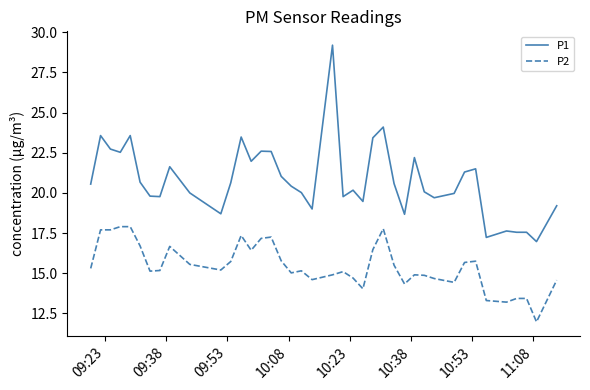

What is the lowest value of the P2 series?

12.0